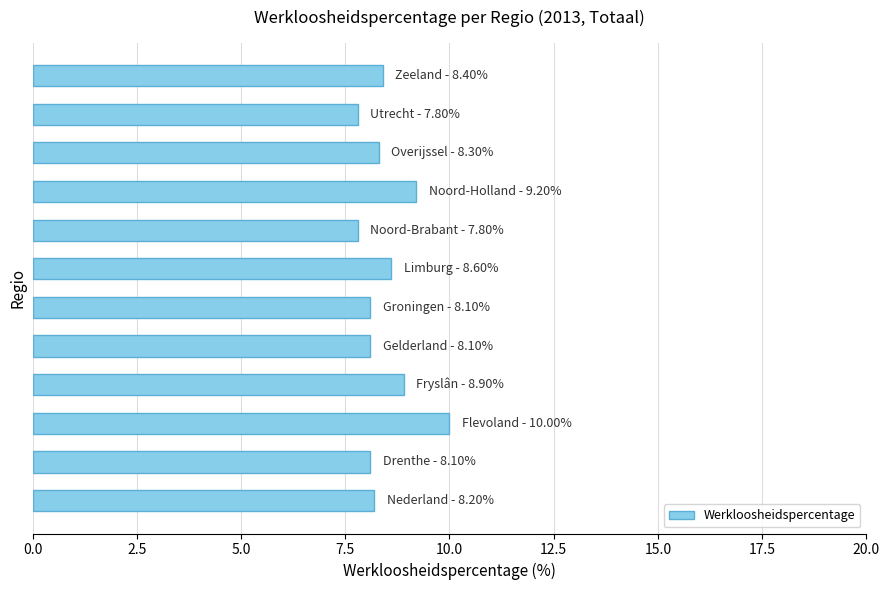

What is the average value?

8.5